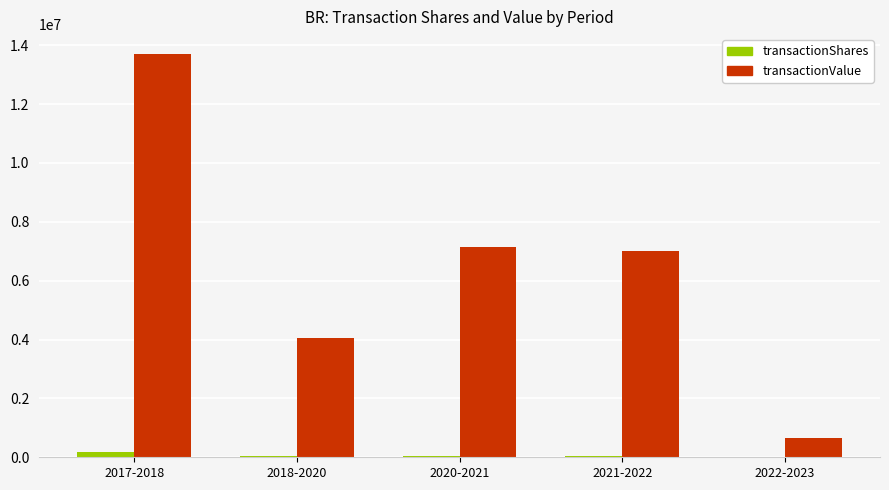

Is it true that transactionValue equals 3300976 at 2021-2022?

False